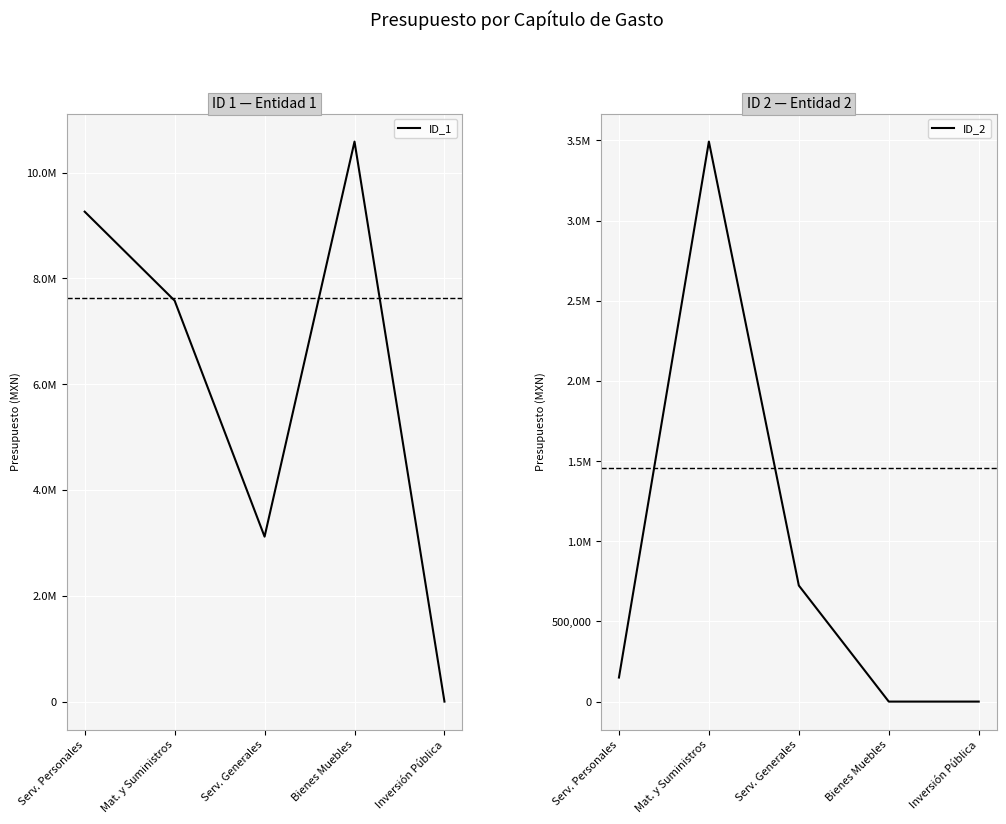

Rank the series by their maximum value, from highest to lowest.

ID_1, ID_2